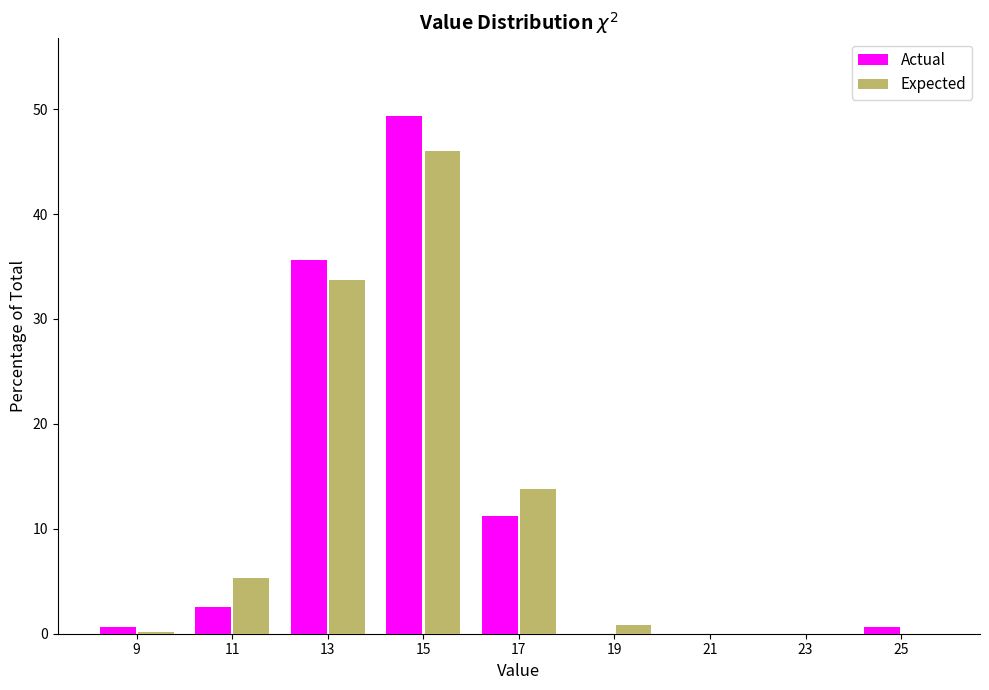

In the Expected series, which range on the x-axis has the tallest bar?

14 to 16